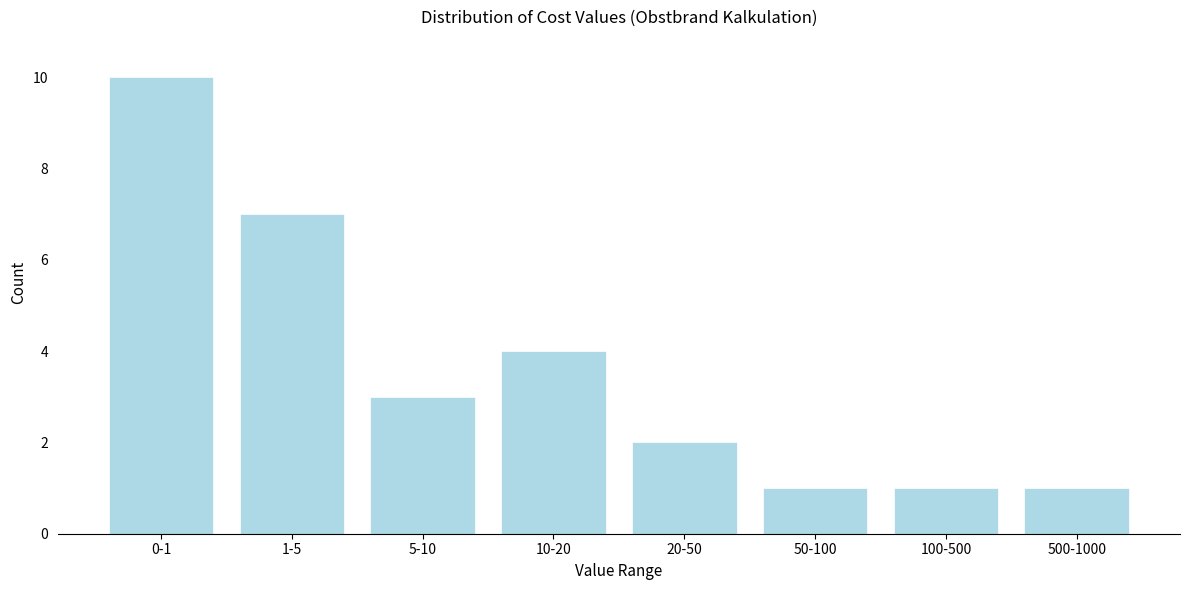

Reading left to right, extract all data points from this chart.

10	7	3	4	2	1	1	1